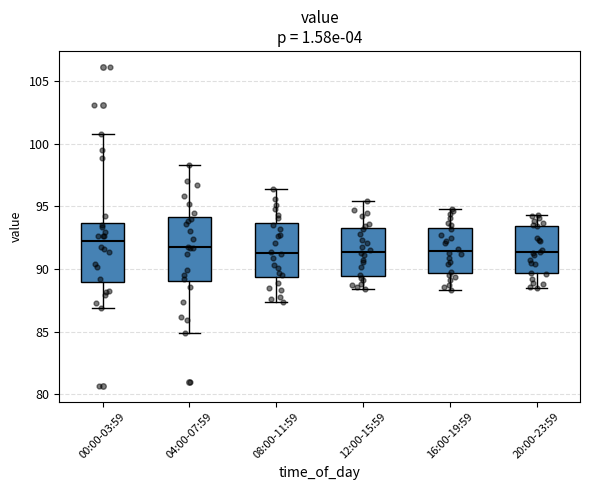

Where does the upper whisker of the box for 04:00-07:59 end on the y-axis? The values are not printed on the chart, so give them approximately, as read against the axis.

98.5